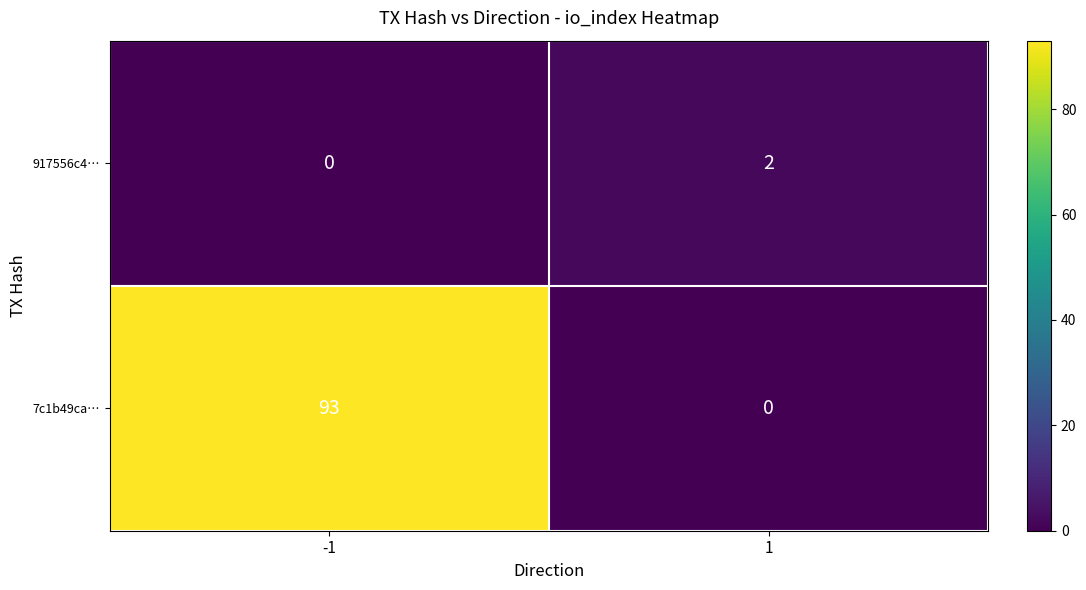

The 917556c4… series shows -1 at -1. True or false?

False